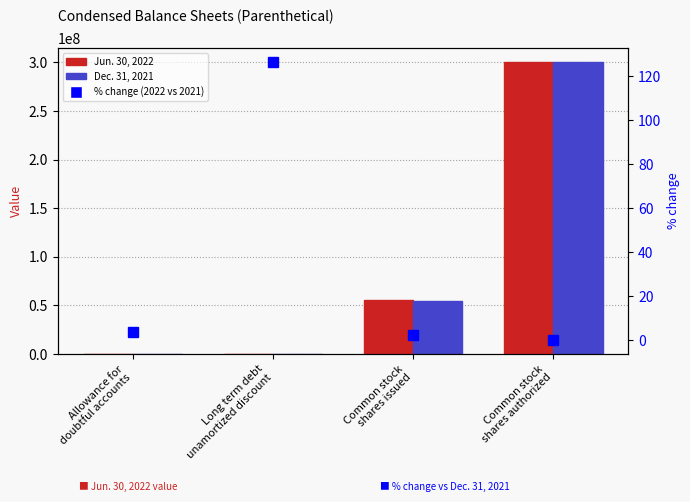

Which category has the highest value across all series?

Common stock
shares authorized